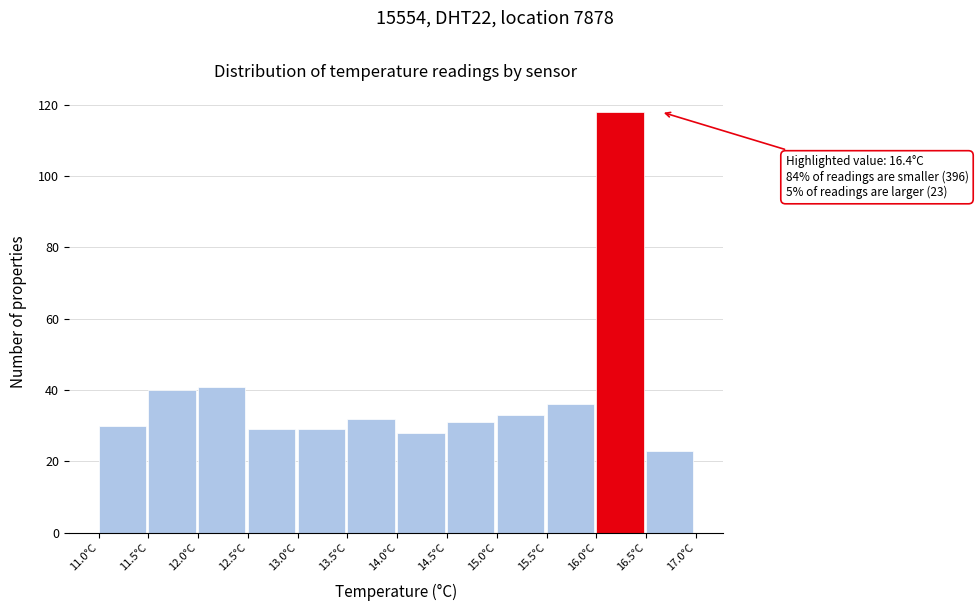

Over which range of the x-axis is the bar tallest?

16.0 to 16.5